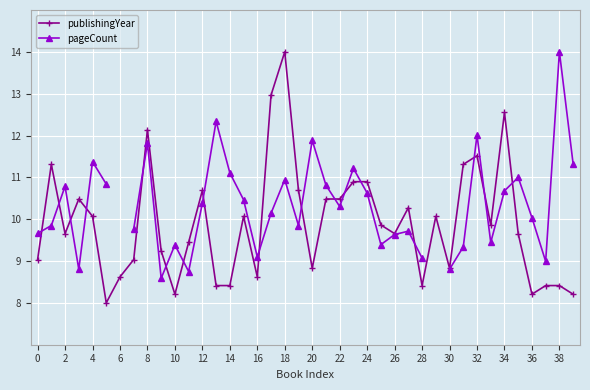

In publishingYear, how many points are higher than both neighbors (excluding endpoints)?

10